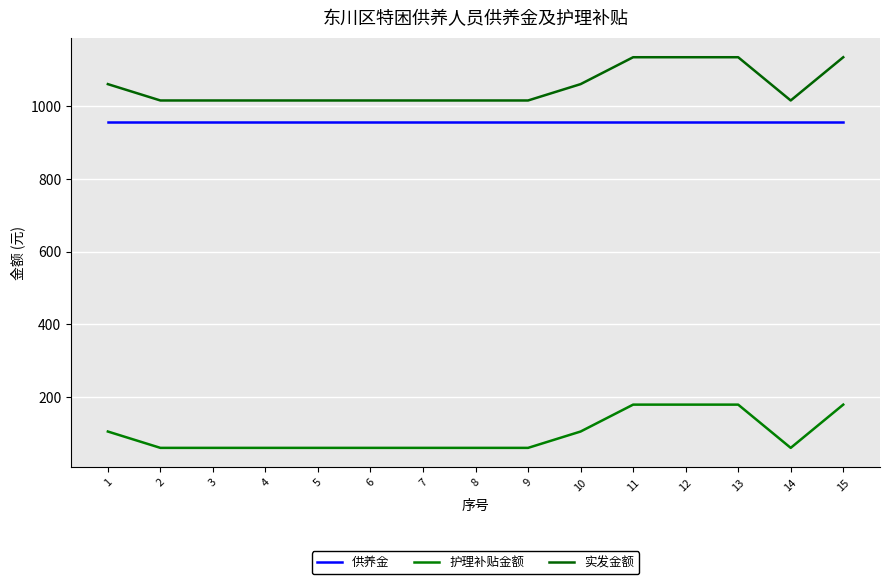

How many lines are shown in the chart?

3